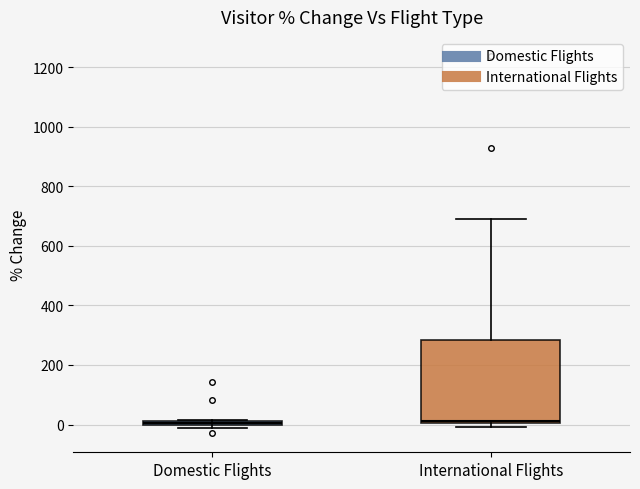

Where does the upper whisker of the box for International Flights end on the y-axis? The values are not printed on the chart, so give them approximately, as read against the axis.

700